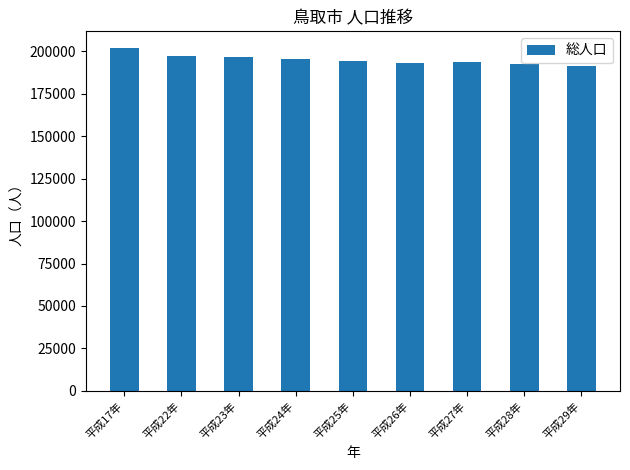

How many data points does each series have?

9